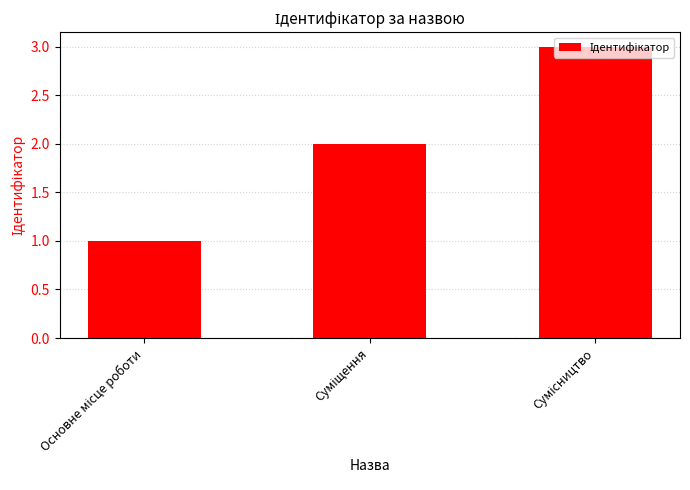

What is the maximum value shown in the chart?

3